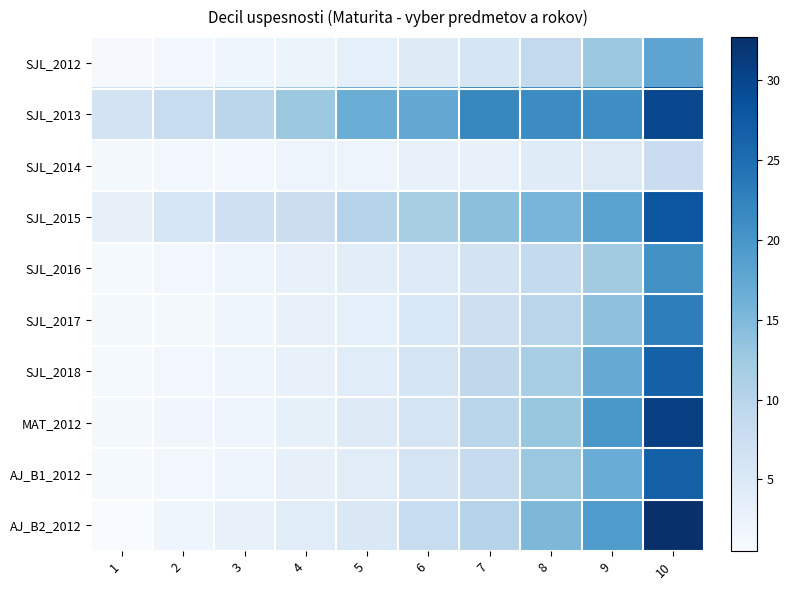

Rank the series at 3 from lowest to highest value.

SJL_2014, SJL_2012, SJL_2017, SJL_2016, SJL_2018, MAT_2012, AJ_B1_2012, AJ_B2_2012, SJL_2015, SJL_2013